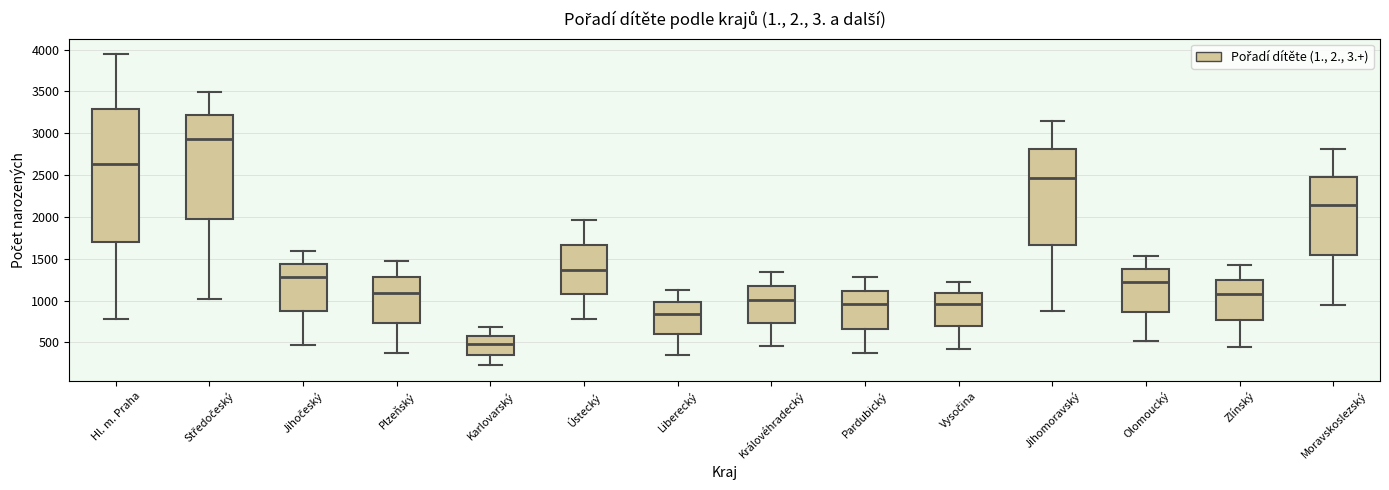

Reading left to right, transcribe this box plot: for each box, give where its median line is, the range the box spans, and where its two whiskers end, as read against the y-axis. The values are not printed on the chart, so give them approximately, as read against the axis.

Hl. m. Praha: median 2650, box 1700 to 3300, whiskers 750 to 3950
Středočeský: median 2950, box 2000 to 3200, whiskers 1000 to 3500
Jihočeský: median 1300, box 900 to 1450, whiskers 450 to 1600
Plzeňský: median 1100, box 750 to 1300, whiskers 400 to 1500
Karlovarský: median 500, box 350 to 600, whiskers 250 to 700
Ústecký: median 1350, box 1100 to 1650, whiskers 800 to 1950
Liberecký: median 850, box 600 to 1000, whiskers 350 to 1150
Královéhradecký: median 1000, box 750 to 1200, whiskers 450 to 1350
Pardubický: median 950, box 650 to 1100, whiskers 350 to 1300
Vysočina: median 950, box 700 to 1100, whiskers 450 to 1200
Jihomoravský: median 2450, box 1650 to 2800, whiskers 850 to 3150
Olomoucký: median 1200, box 850 to 1400, whiskers 500 to 1550
Zlínský: median 1100, box 750 to 1250, whiskers 450 to 1400
Moravskoslezský: median 2150, box 1550 to 2500, whiskers 950 to 2800